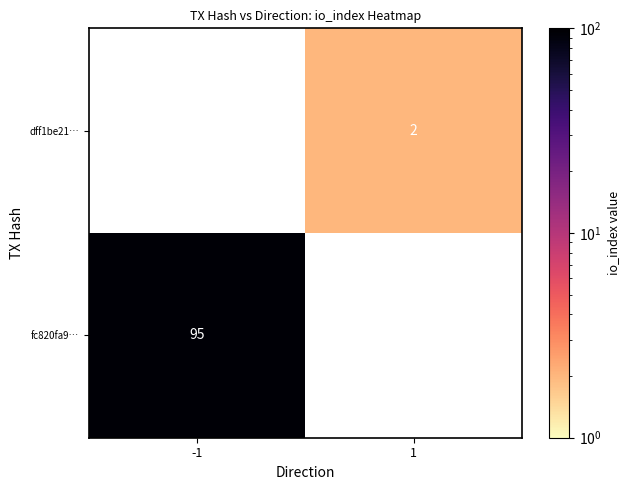

Is the value of fc820fa9… at -1 greater than the value of dff1be21… at 1?

Yes